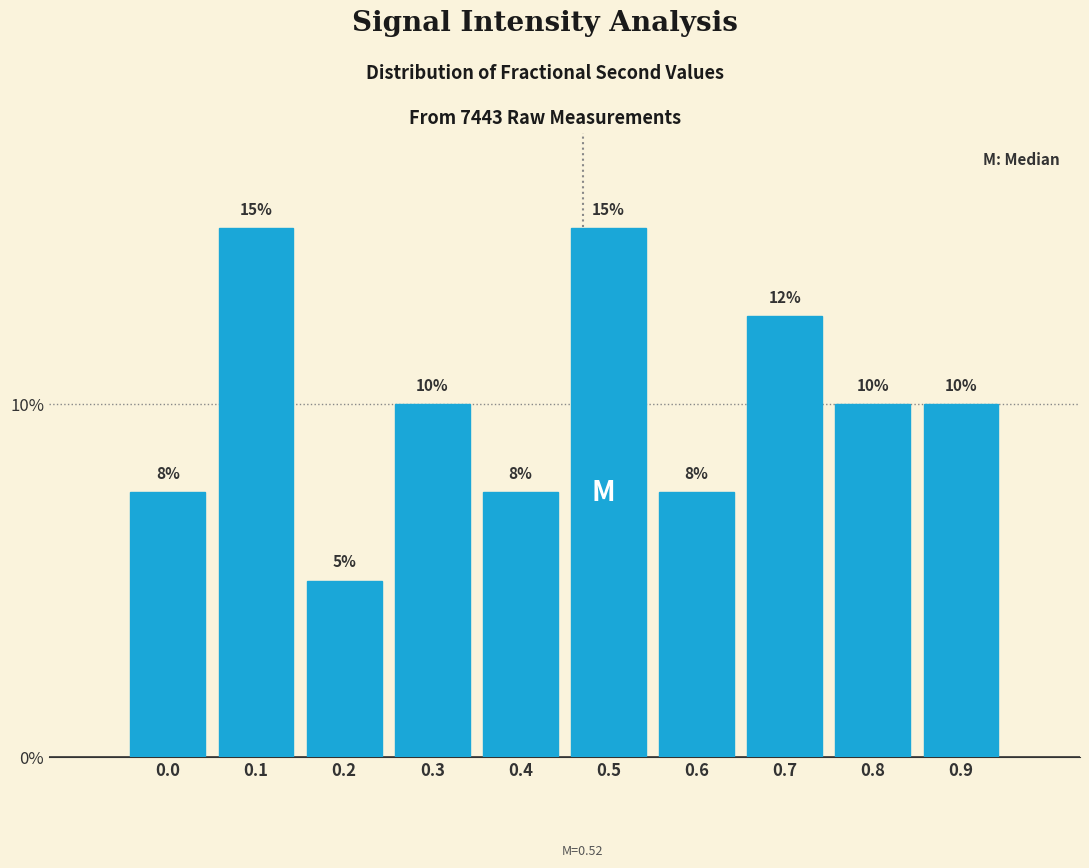

What is the value of the 9th bar from the left?

10.0